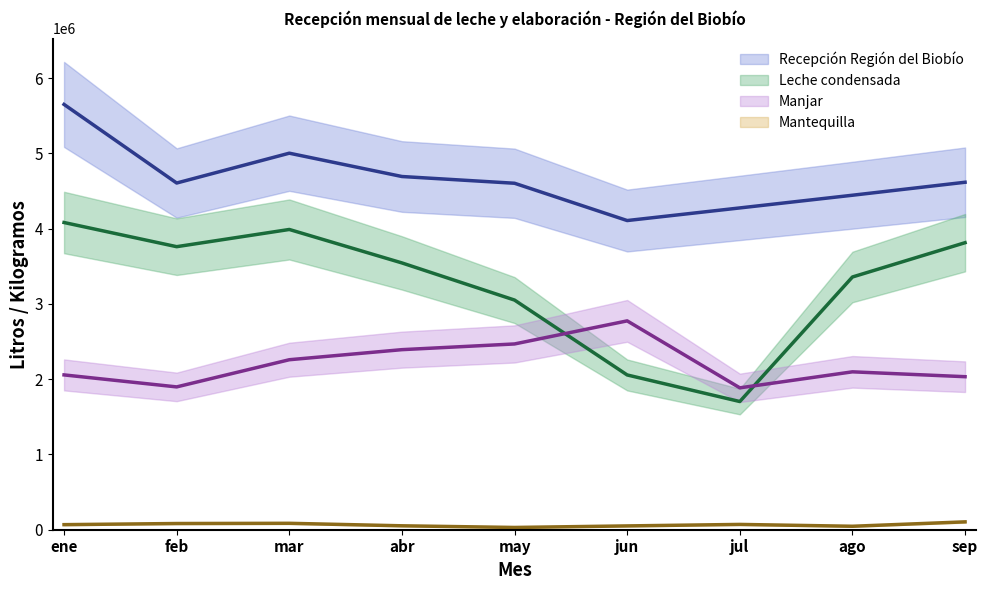

What is the difference between the Manjar values at ene and jul?

171816